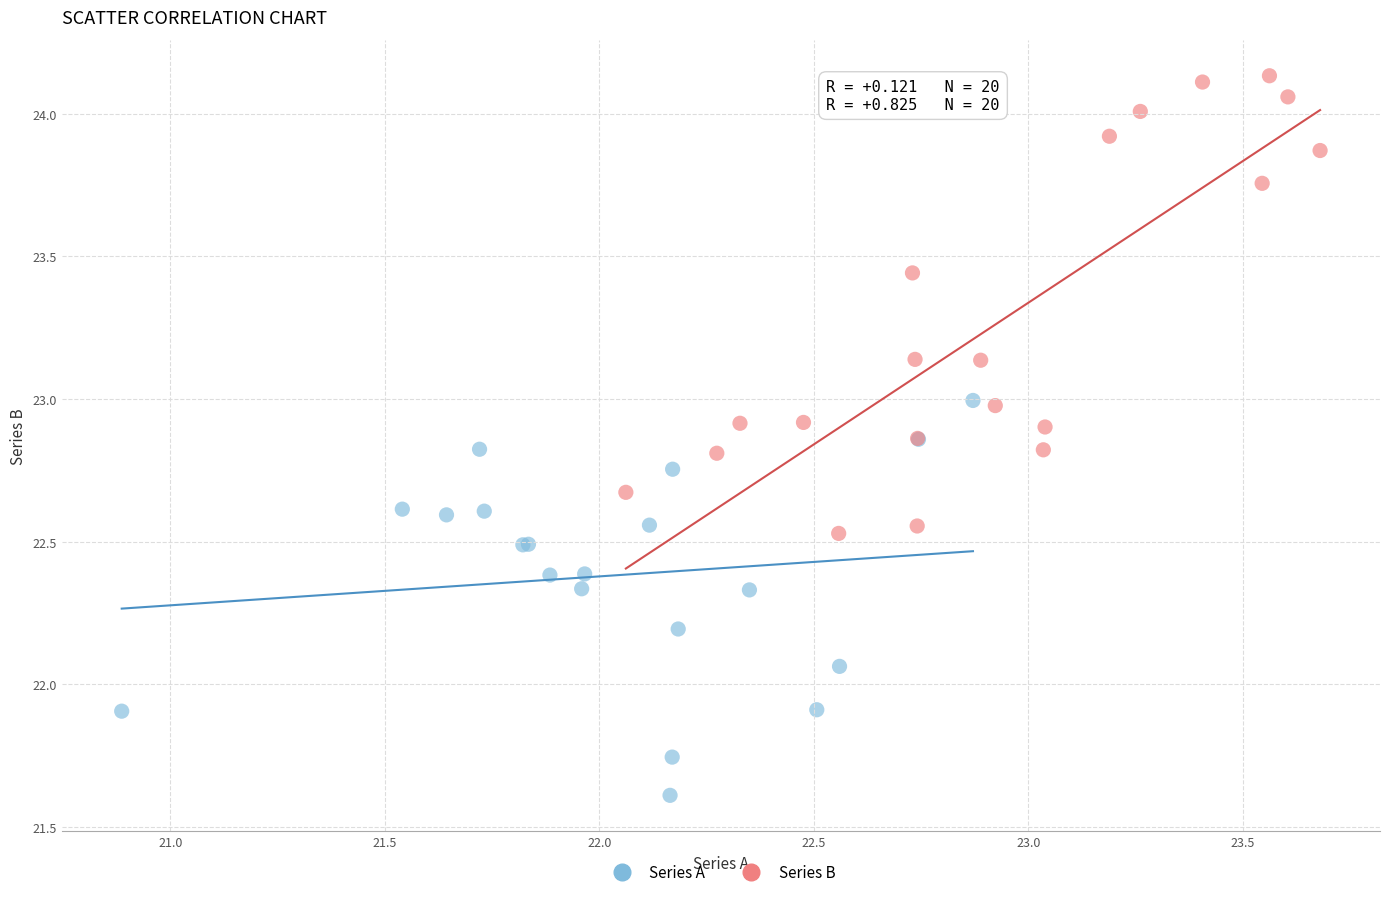

Which series contains the highest Y value?

Series B